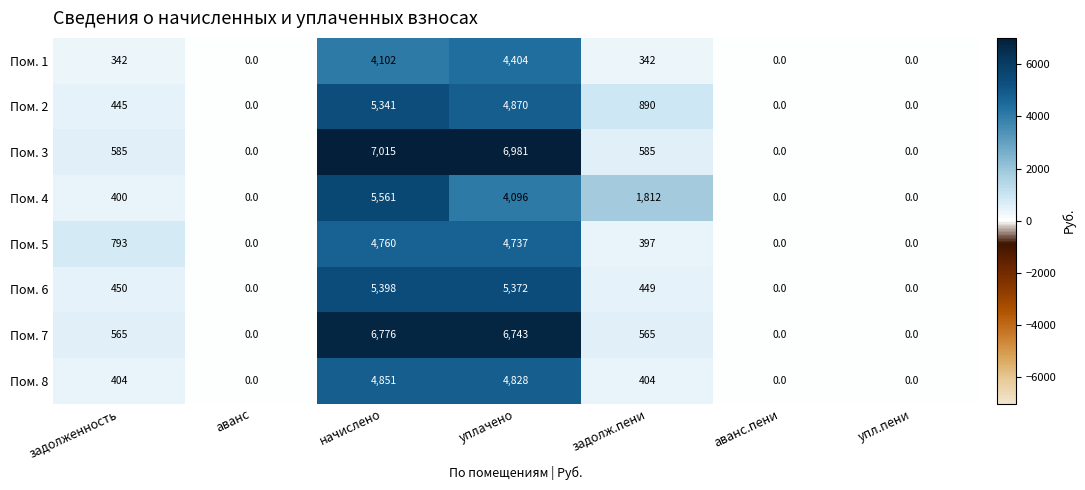

What is the difference between the second highest and second lowest values in the Пом. 4 series?

4096